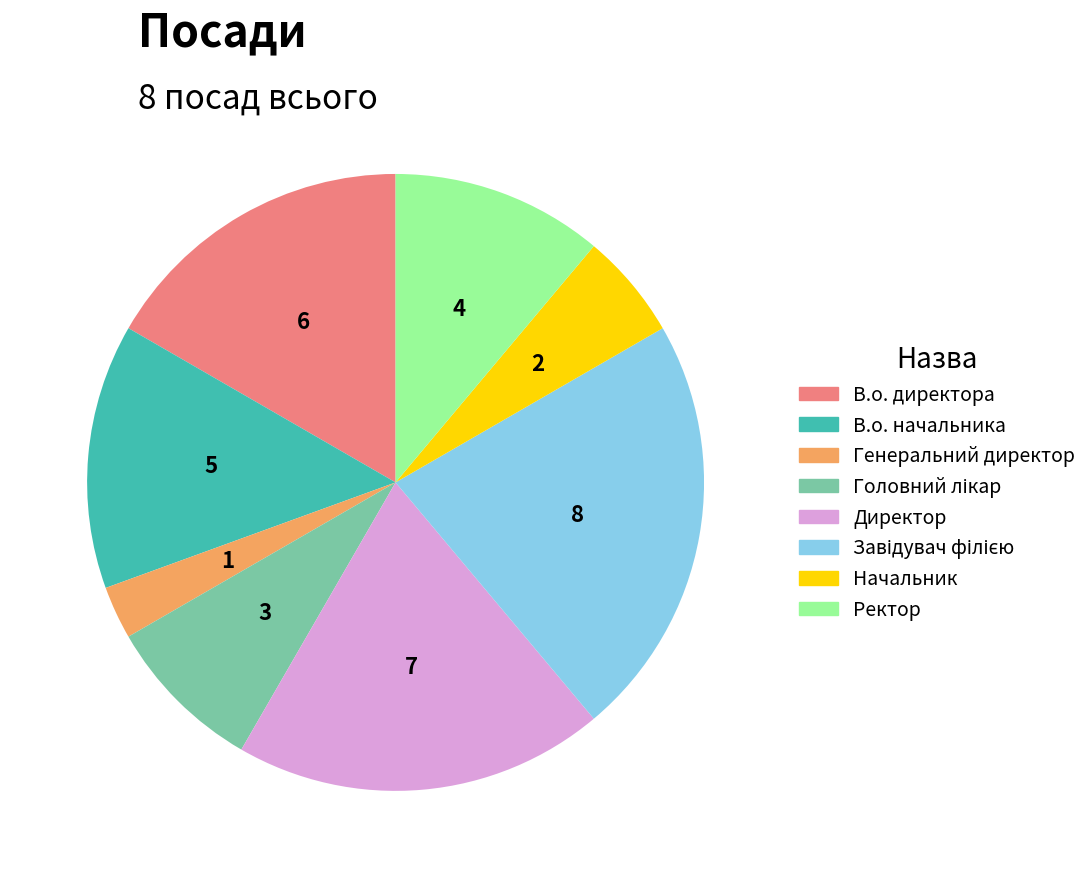

Is the sum of Директор and Ректор greater than half?

No